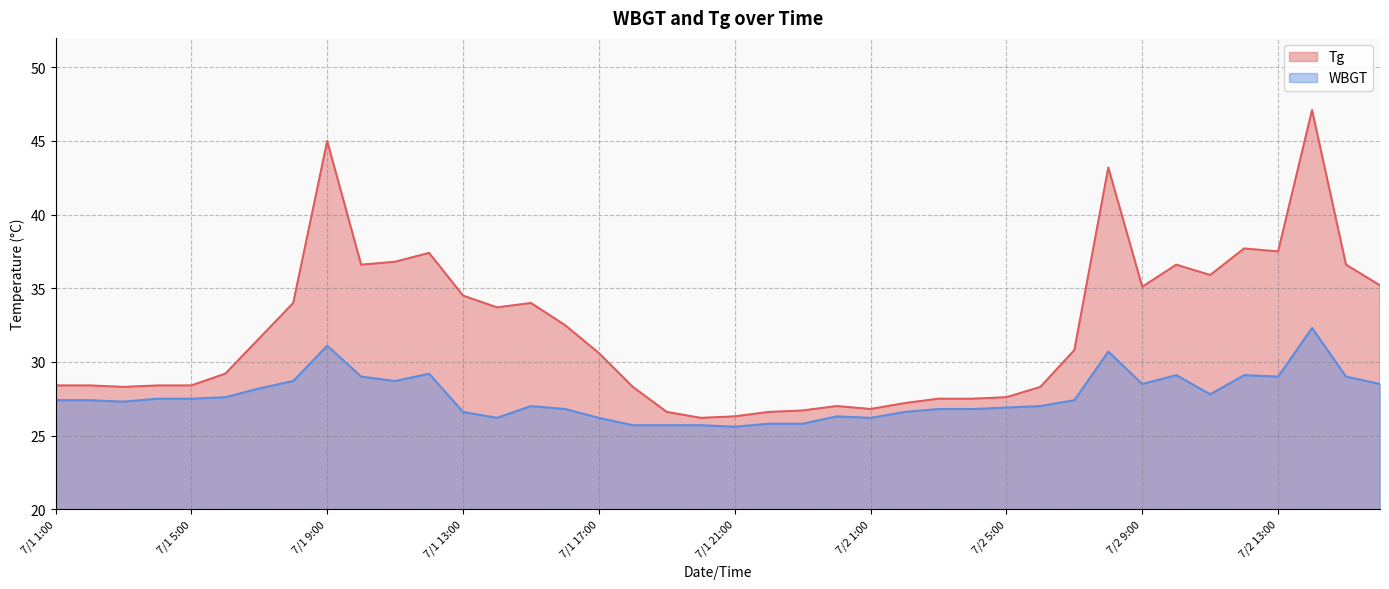

Where does the Tg series first go above 30?

7/1 7:00